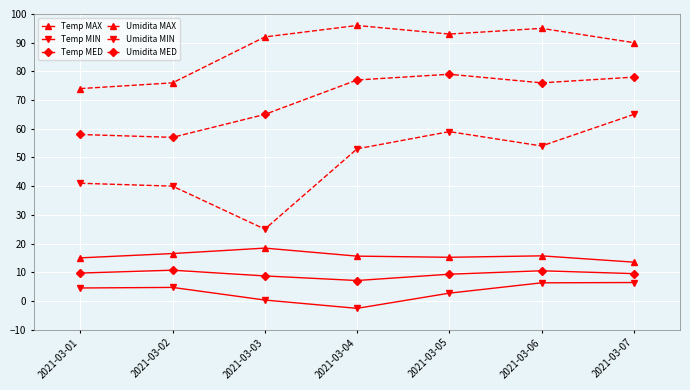

What are all the series names shown in the legend?

Temp MAX, Temp MIN, Temp MED, Umidita MAX, Umidita MIN, Umidita MED